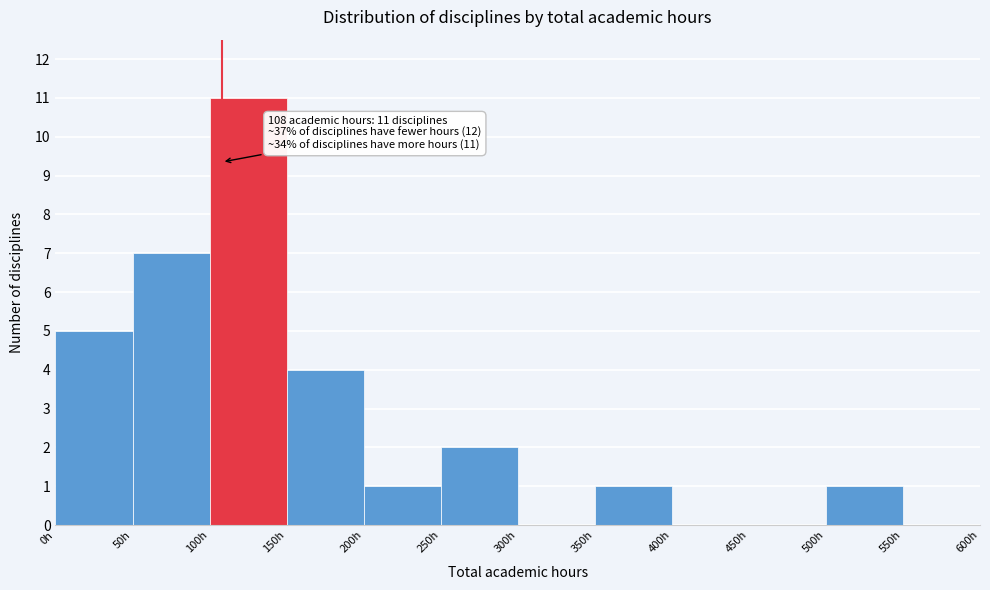

Over which range of the x-axis is the bar tallest?

100 to 150